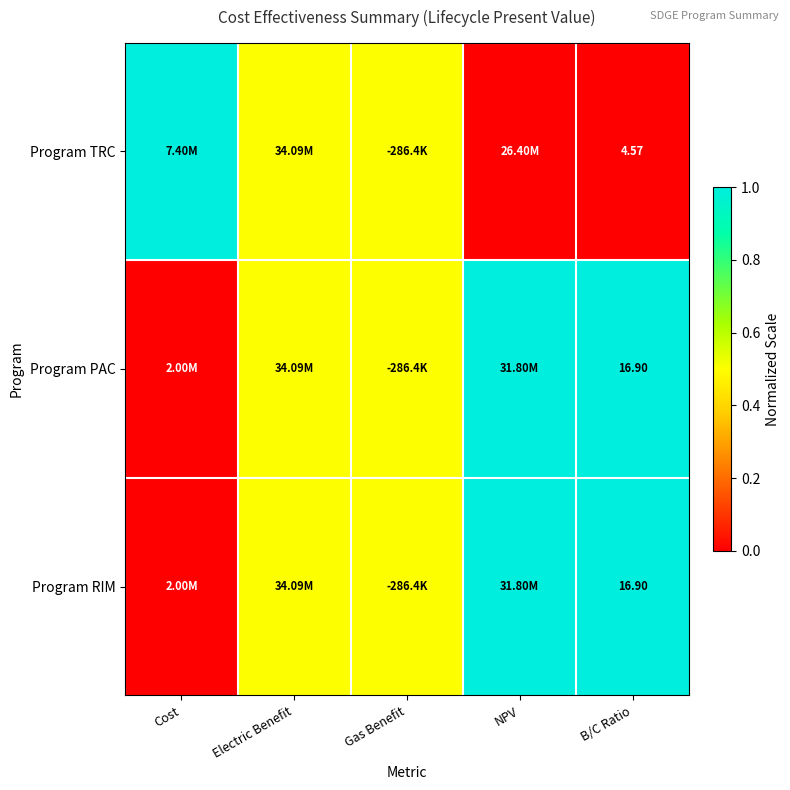

What is the sum of all Program PAC values?

3.0